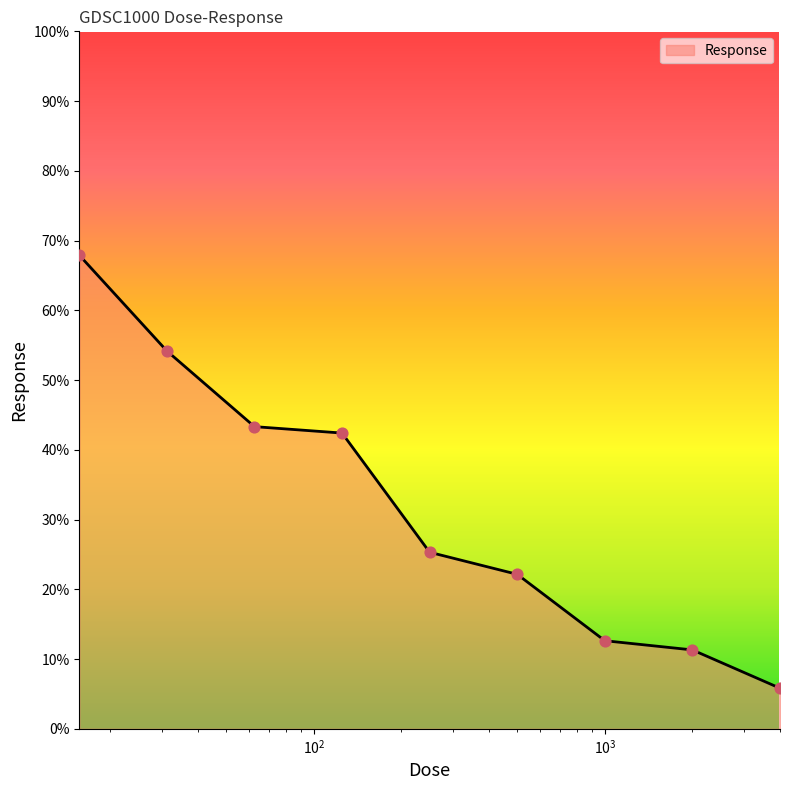

What is the difference between the maximum and minimum values?

62.1